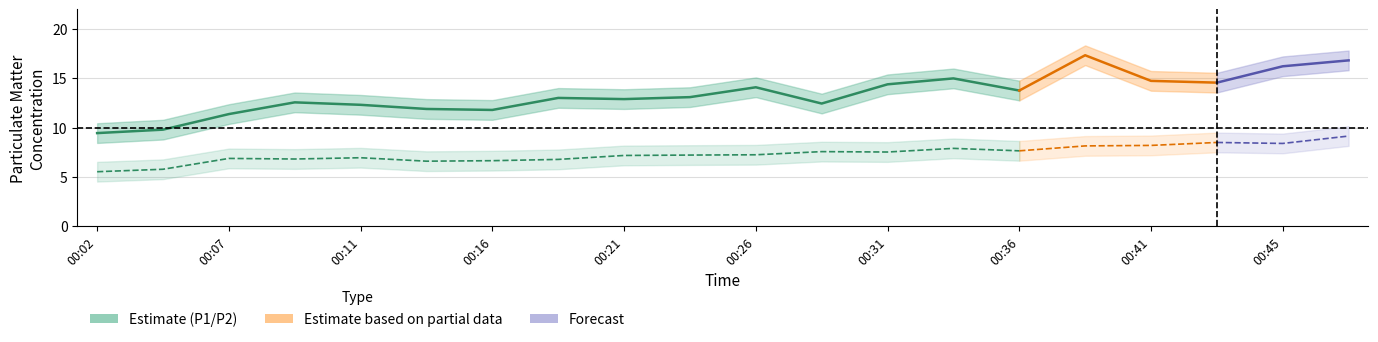

What is the sum of all P1_upper values?

287.7